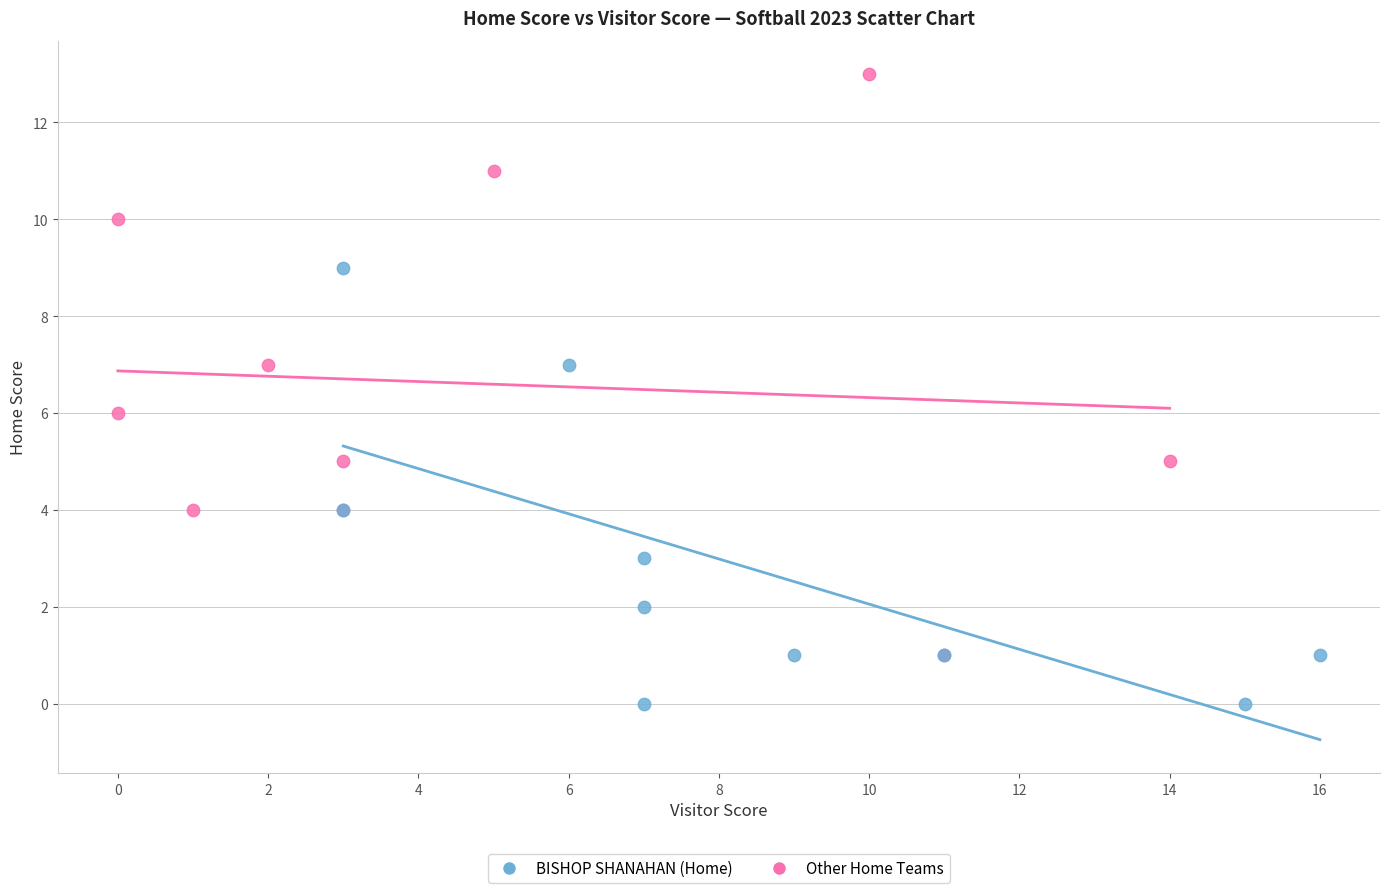

Which series contains the highest Y value?

Other Home Teams